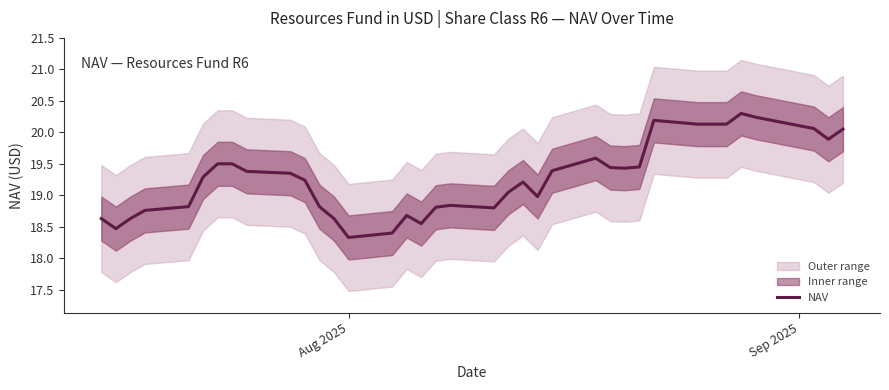

What is the maximum value for NAV?

20.3